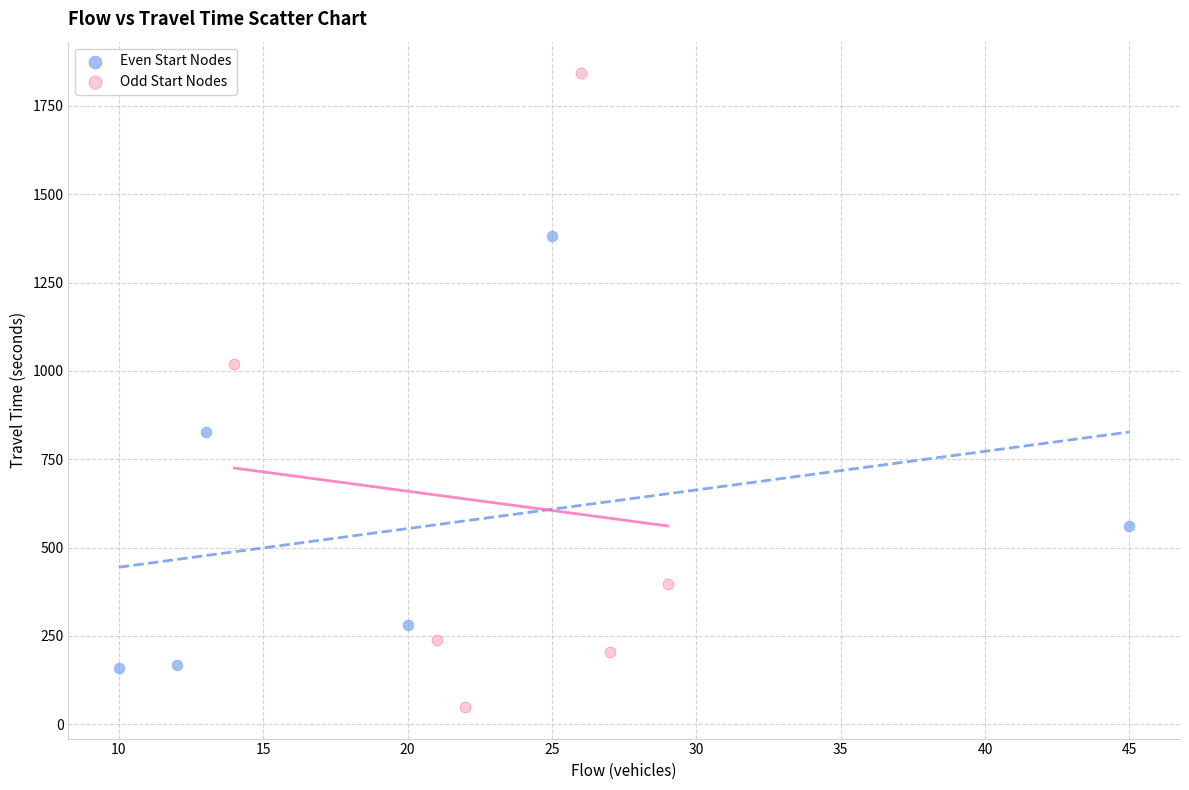

Which series has the widest spread of Y values?

Odd Start Nodes